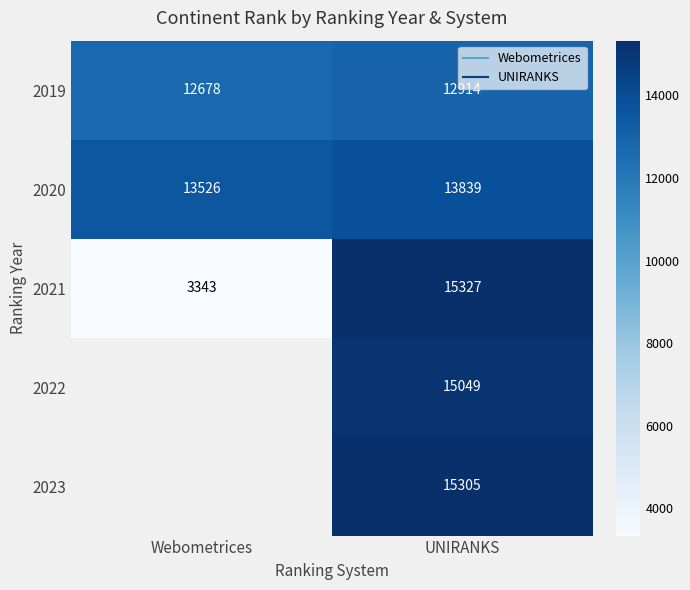

Which series has the largest total across all categories?

2020